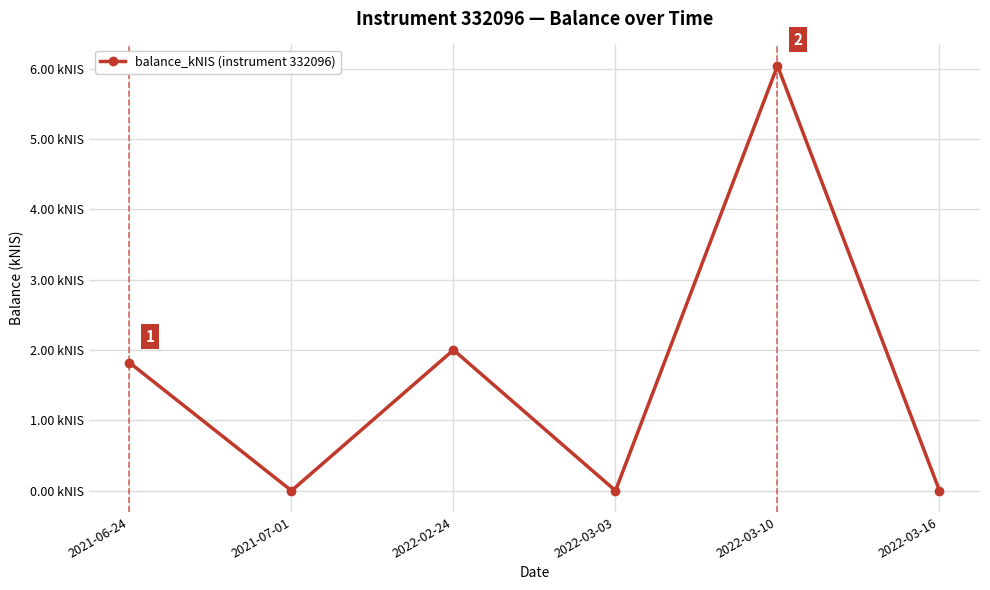

Does the chart have visible grid lines?

Yes